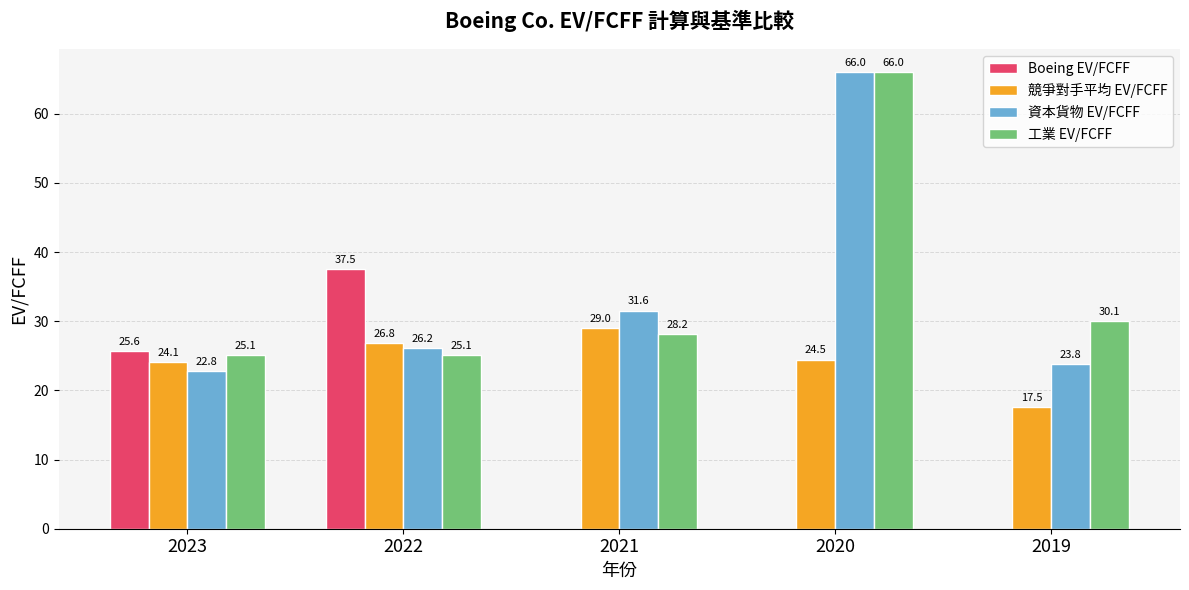

What is the highest value of the 工業 EV/FCFF series?

66.0